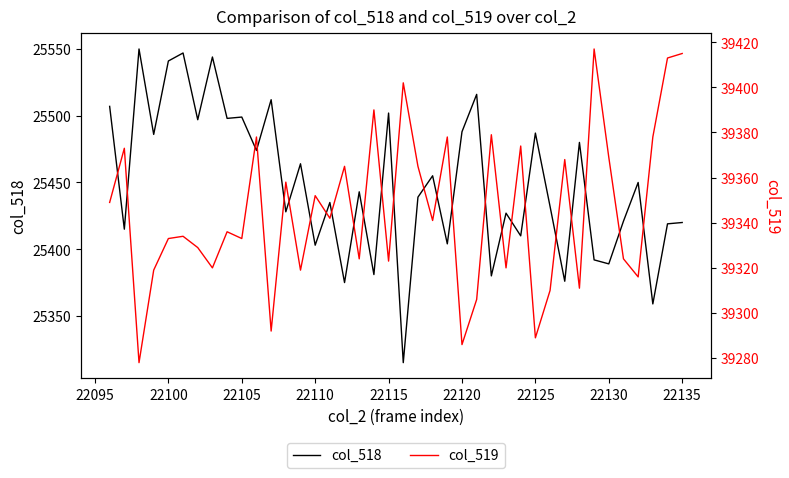

Reading left to right, list all the values displayed in this chart.

col_518: 25507	25415	25550	25486	25541	25547	25497	25544	25498	25499	25474	25512	25428	25464	25403	25435	25375	25443	25381	25502	25315	25439	25455	25404	25488	25516	25380	25427	25410	25487	25432	25376	25480	25392	25389	25421	25450	25359	25419	25420
col_519: 39349	39373	39278	39319	39333	39334	39329	39320	39336	39333	39378	39292	39358	39319	39352	39342	39365	39324	39390	39323	39402	39365	39341	39378	39286	39306	39379	39320	39374	39289	39310	39368	39311	39417	39369	39324	39316	39378	39413	39415